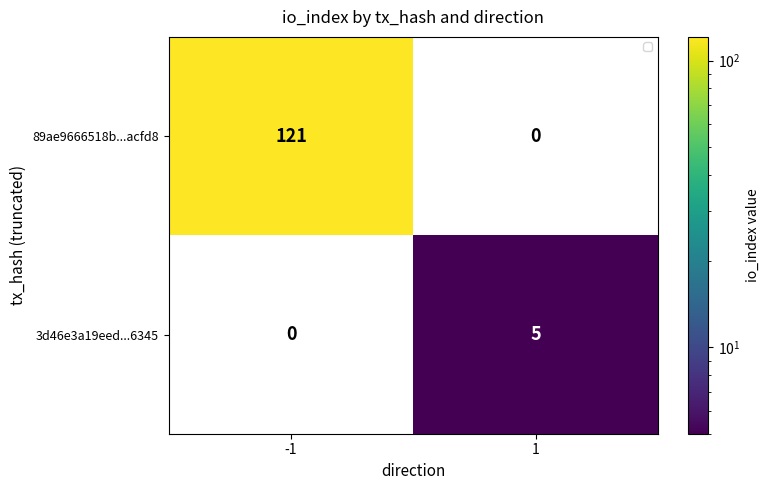

Reading right to left, what are all the values shown in this chart?

89ae9666518b...acfd8: 0	121
3d46e3a19eed...6345: 5	0